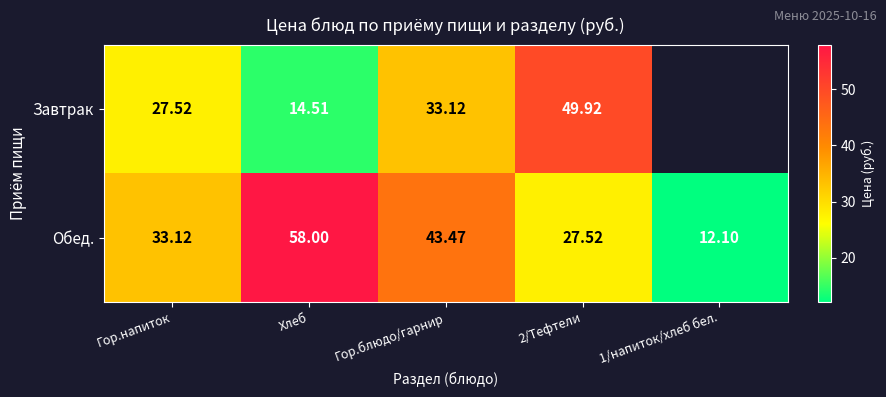

Between Хлеб and 2/Тефтели, which series saw the biggest shift?

Завтрак